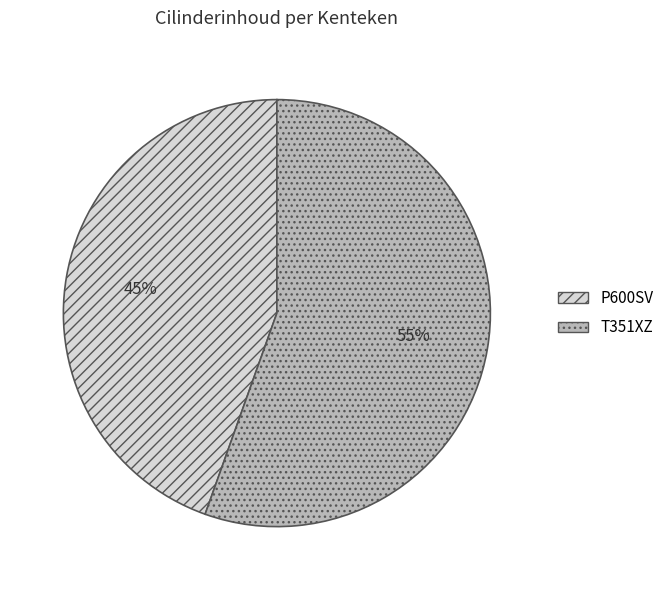

Is the sum of T351XZ and P600SV greater than half?

Yes